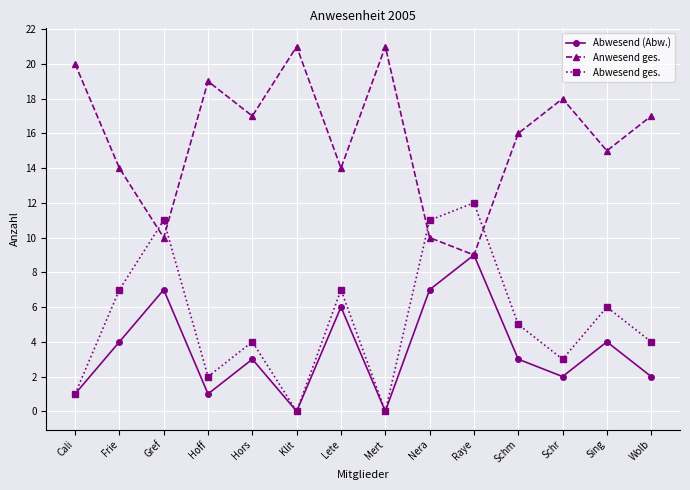

How many intersections are there between Abwesend ges. and Anwesend ges.?

4